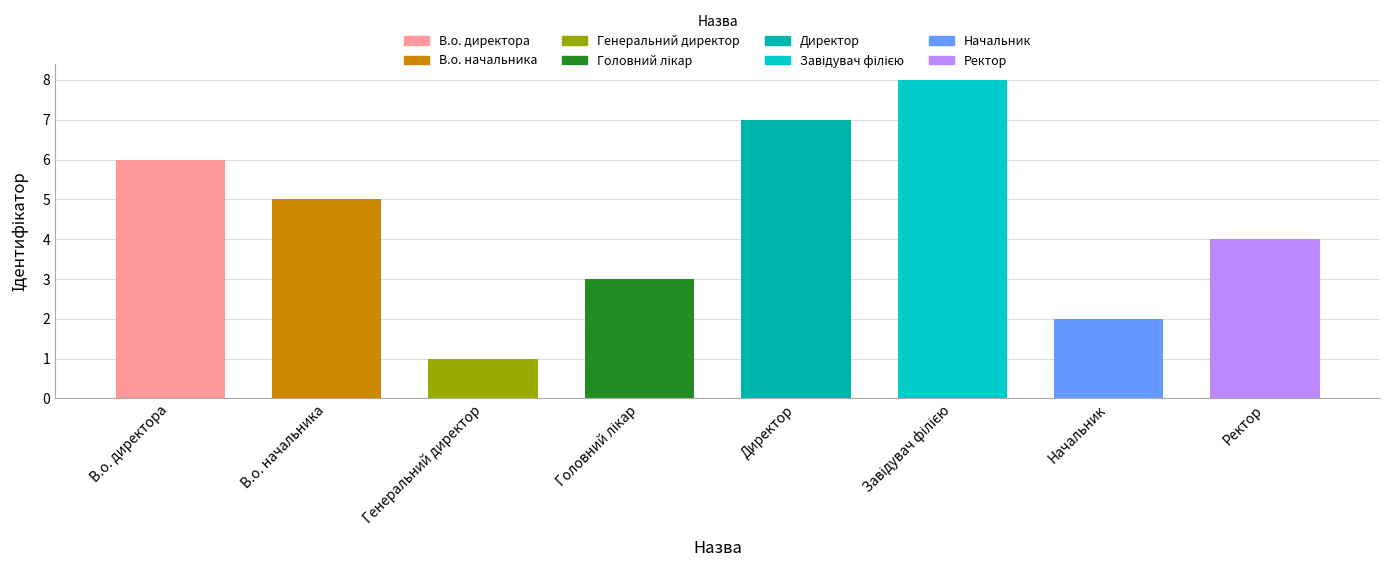

What is the change in value from Директор to Ректор?

-3